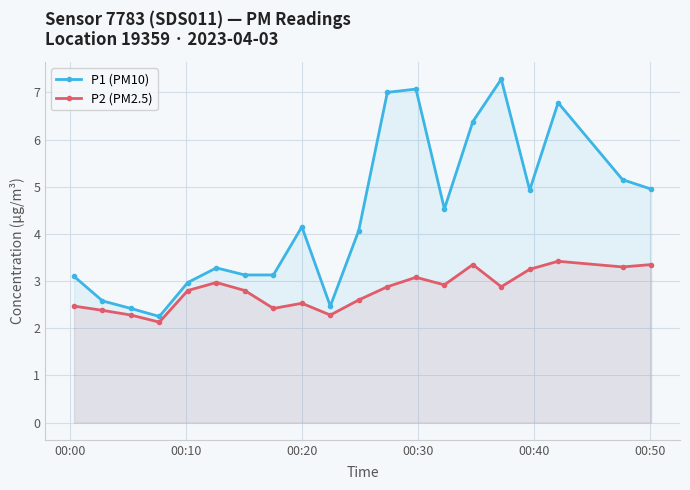

Does the chart have visible grid lines?

Yes